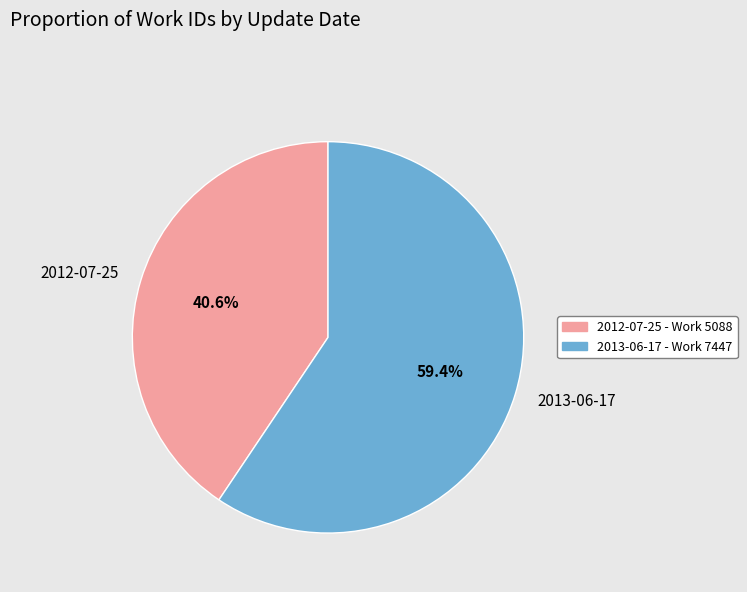

Which has a higher value, 2012-07-25 or 2013-06-17?

2013-06-17